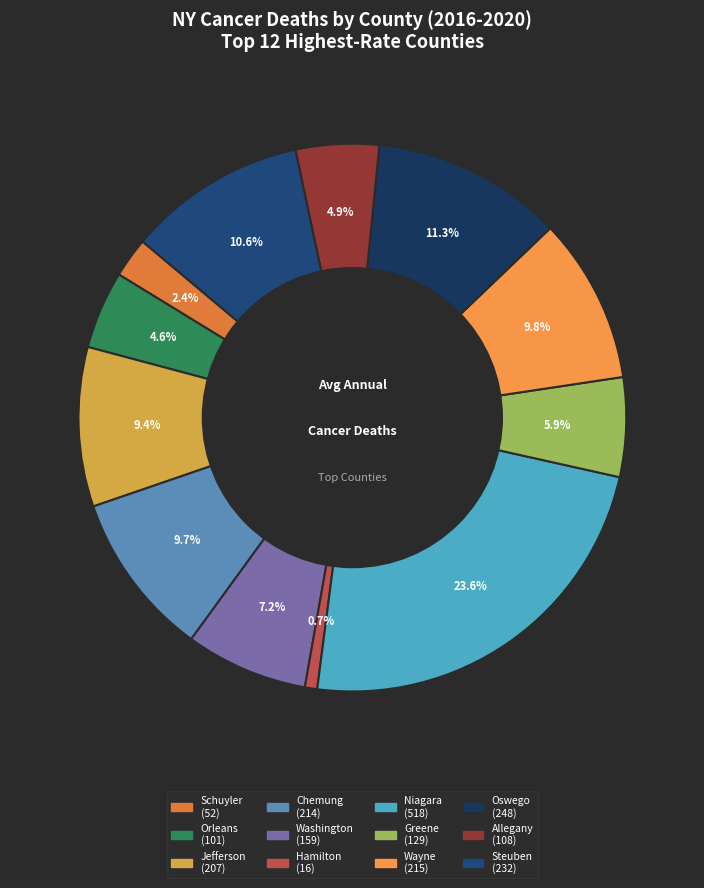

The Steuben slice represents 1% of the pie. True or false?

False